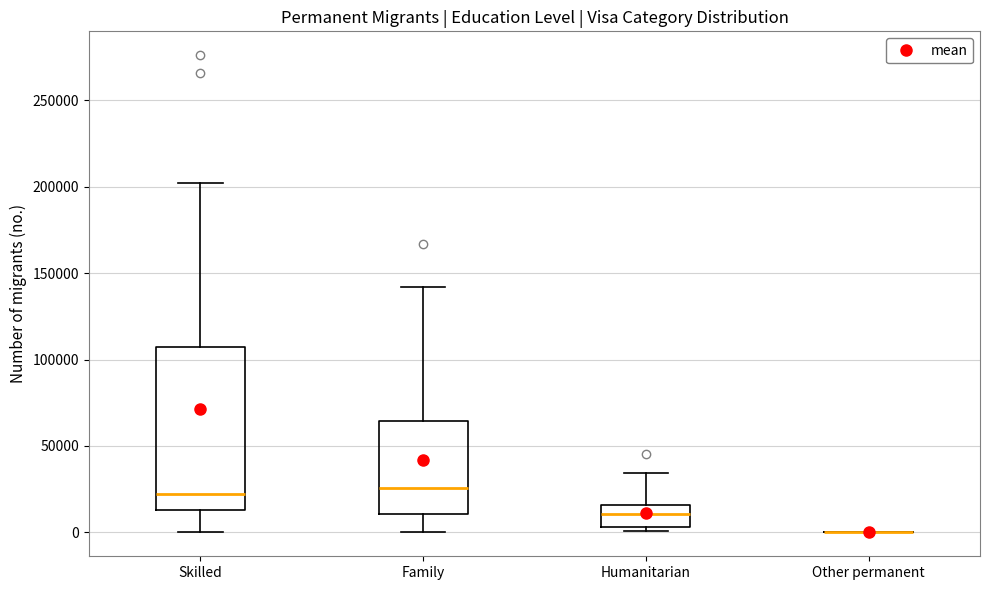

Reading left to right, transcribe this box plot: for each box, give where its median line is, the range the box spans, and where its two whiskers end, as read against the y-axis. The values are not printed on the chart, so give them approximately, as read against the axis.

Skilled: median 25000, box 15000 to 105000, whiskers 0 to 200000
Family: median 25000, box 10000 to 65000, whiskers 0 to 140000
Humanitarian: median 10000, box 5000 to 15000, whiskers 0 to 35000
Other permanent: box collapsed to a line at 0, whiskers 0 to 0